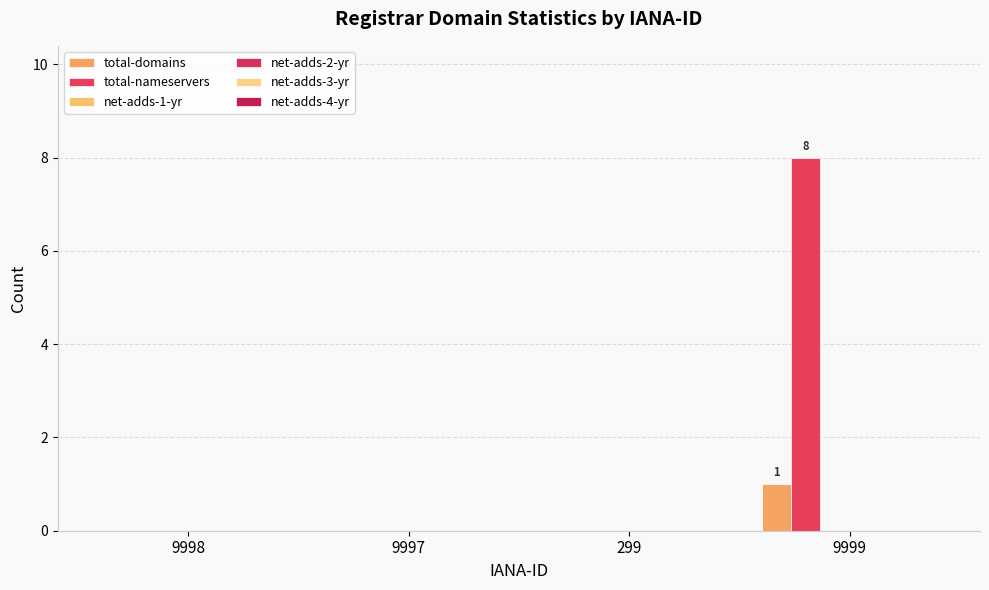

Which label corresponds to the smallest value in the chart?

9998